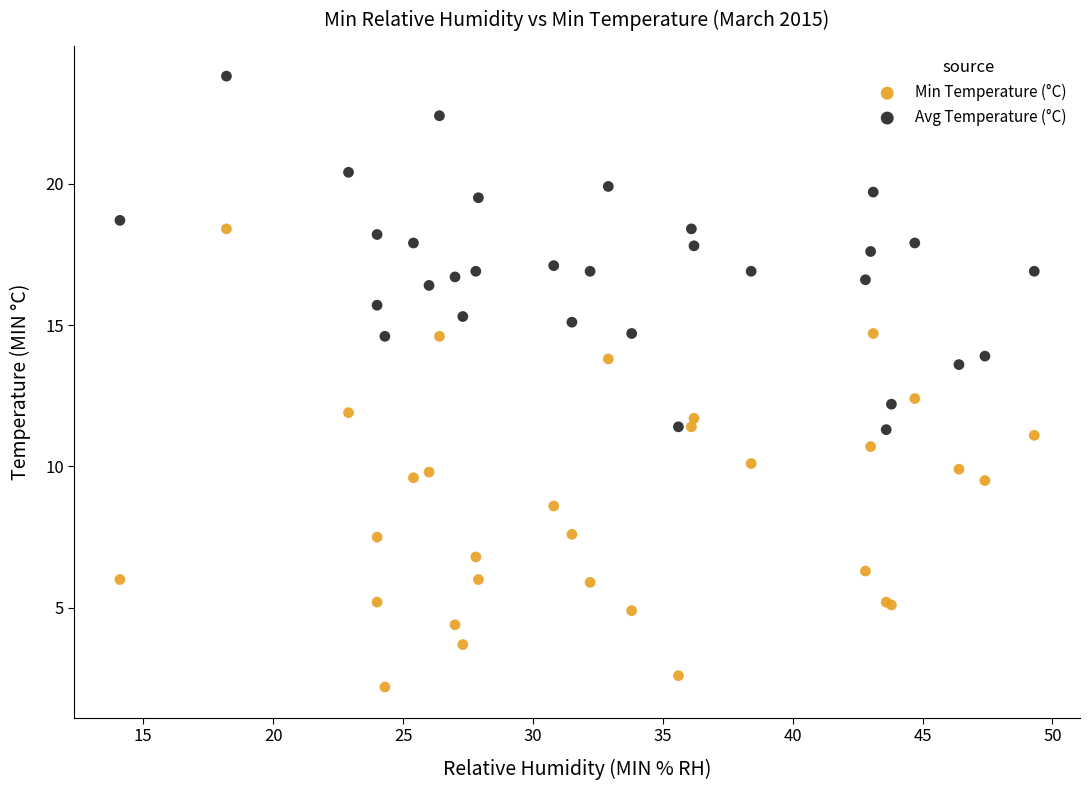

Which series has the largest Y range (max minus min)?

Min Temperature (°C)